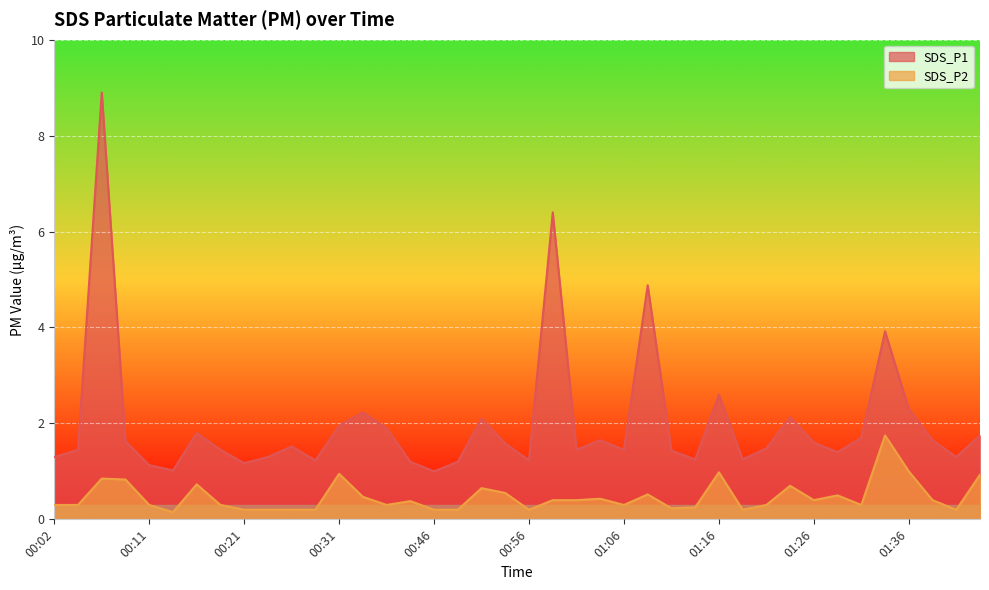

True or false: SDS_P1 has a value of 1.2 at 01:13.

True